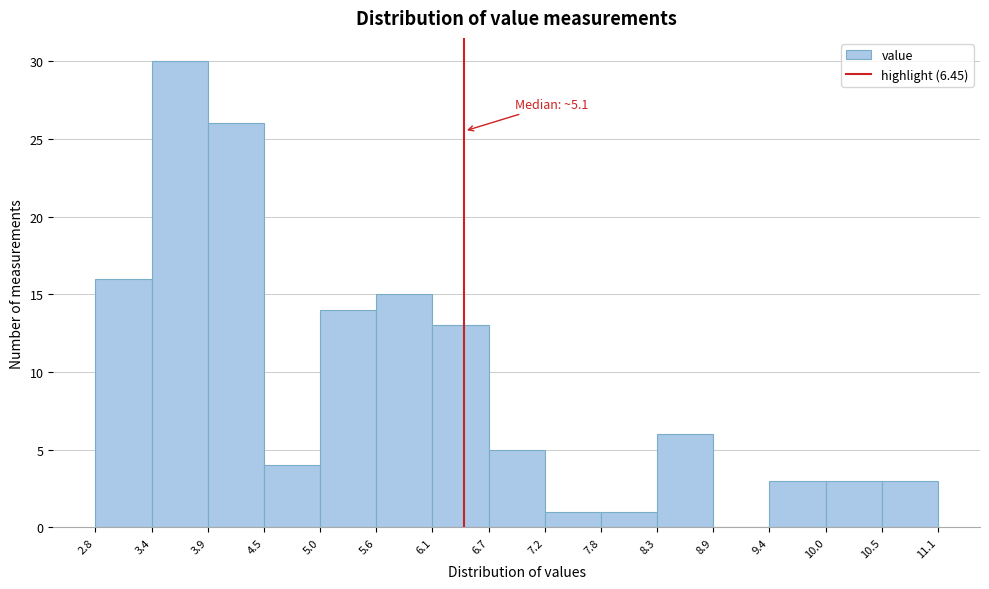

Over which range of the x-axis is the bar tallest?

3.4 to 3.9